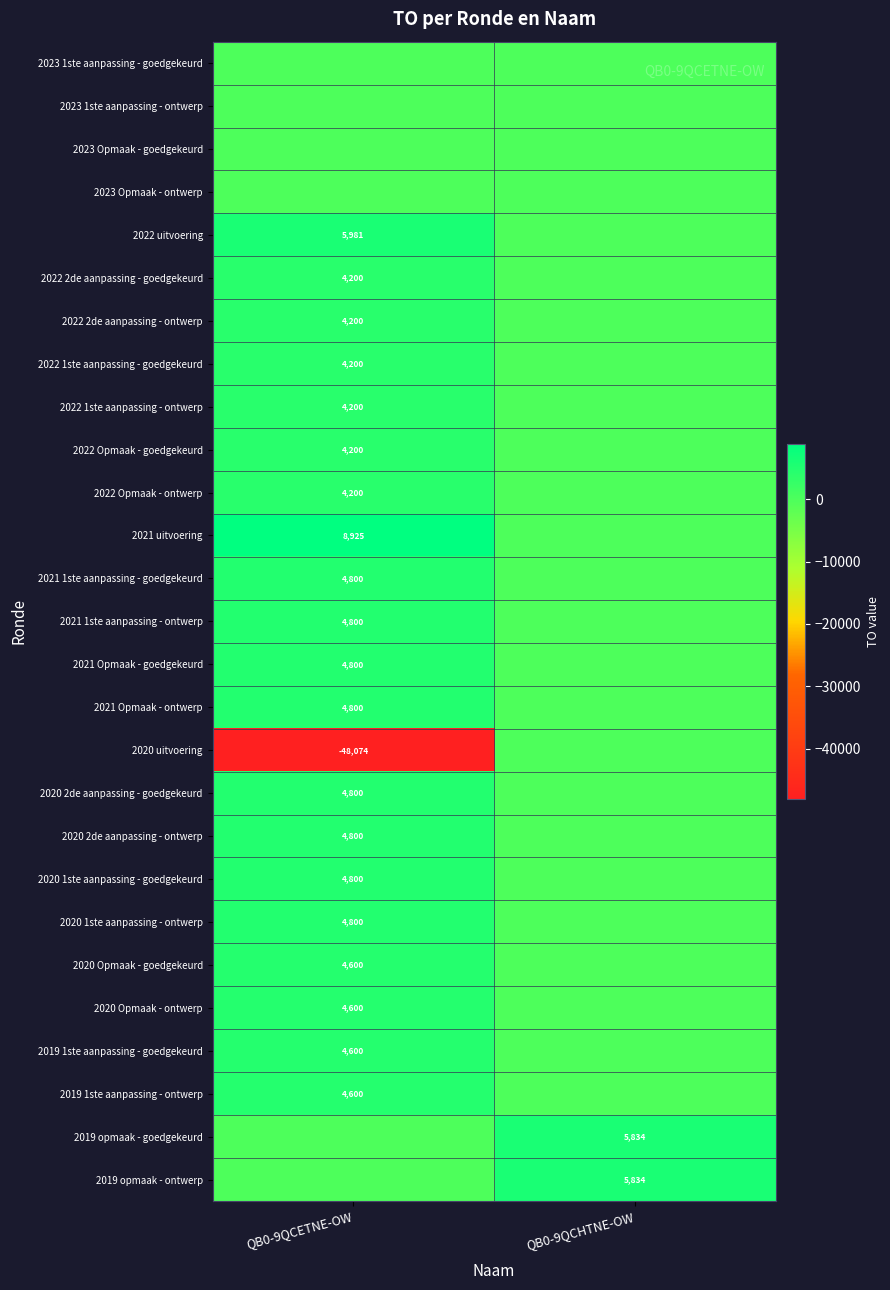

The value of 2022 uitvoering at QB0-9QCETNE-OW is 3498. True or false?

False